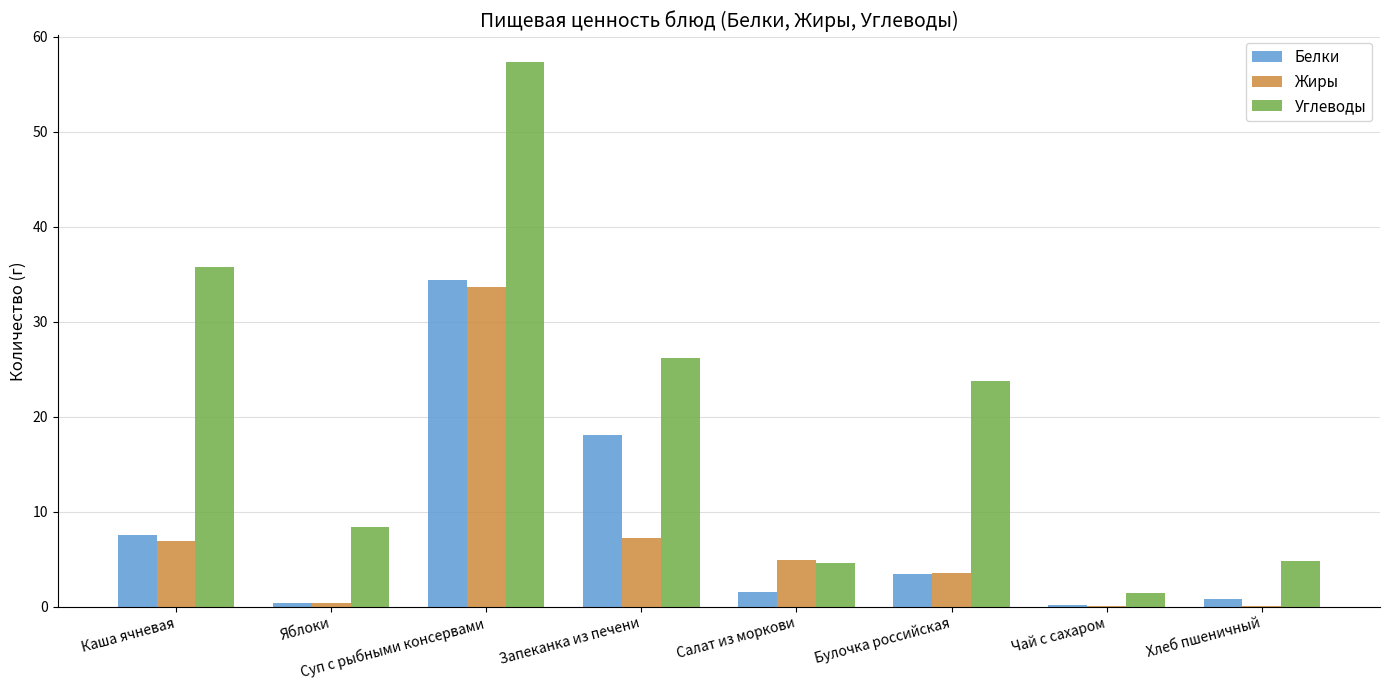

Is the value of Белки at Салат из моркови greater than the value of Углеводы at Запеканка из печени?

No